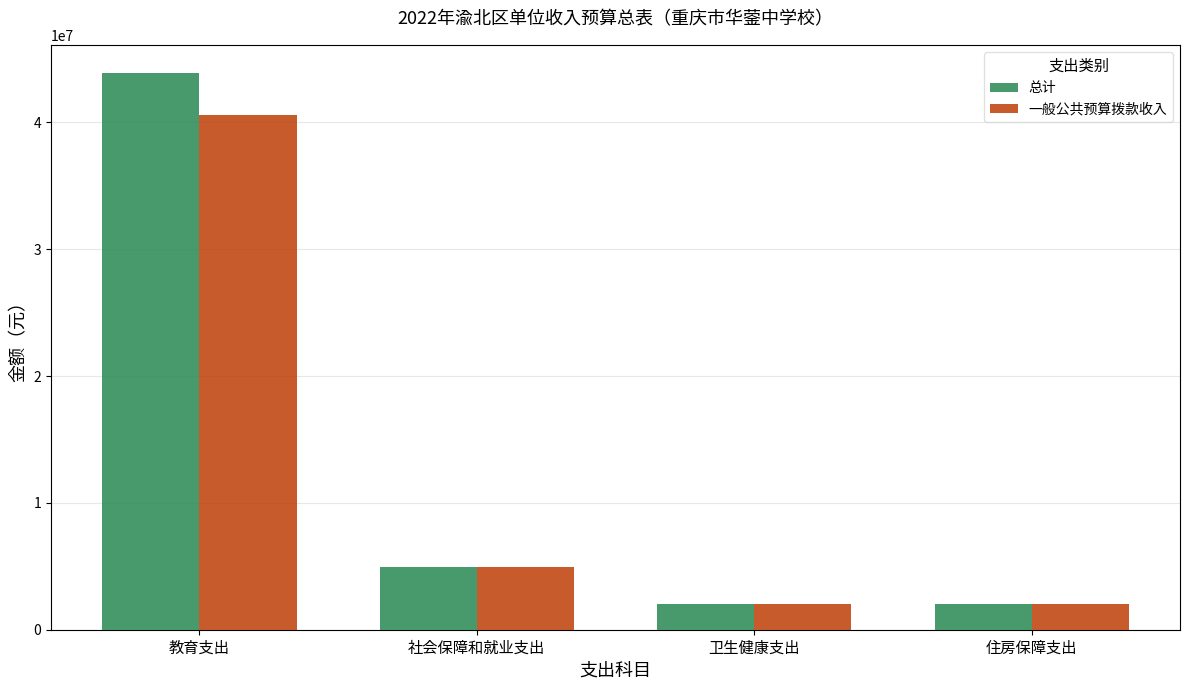

At which label is 一般公共预算拨款收入 closest to 21291189?

社会保障和就业支出